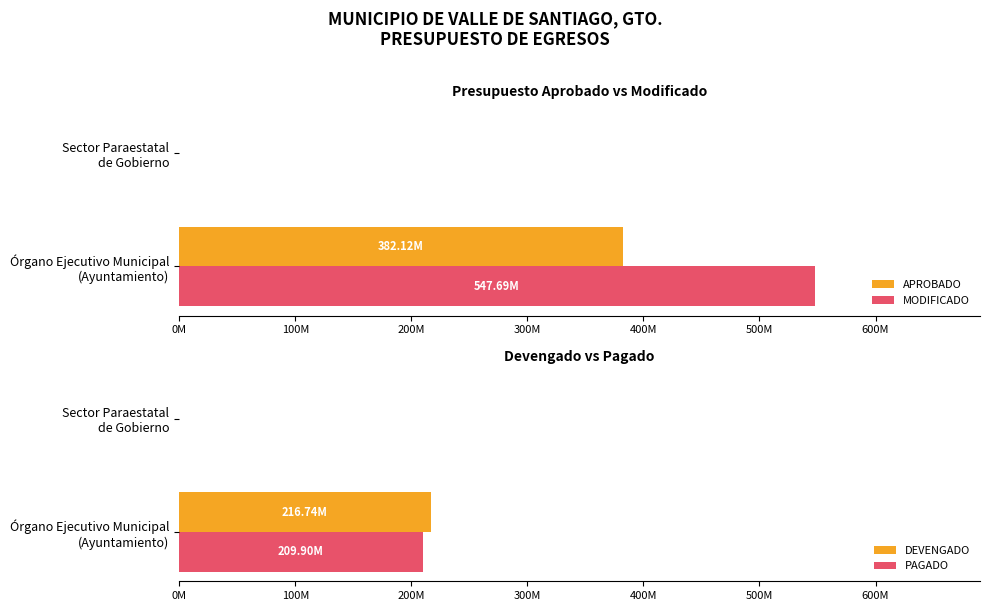

Which series has the largest range (max minus min)?

MODIFICADO